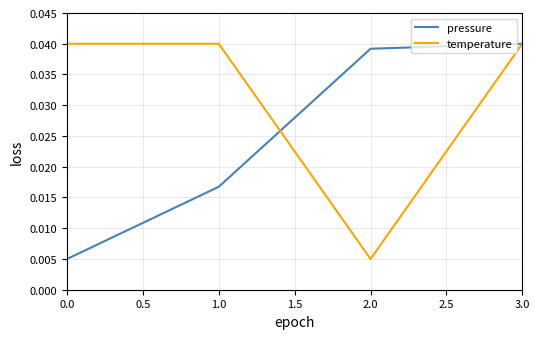

True or false: pressure and temperature intersect in this chart.

True